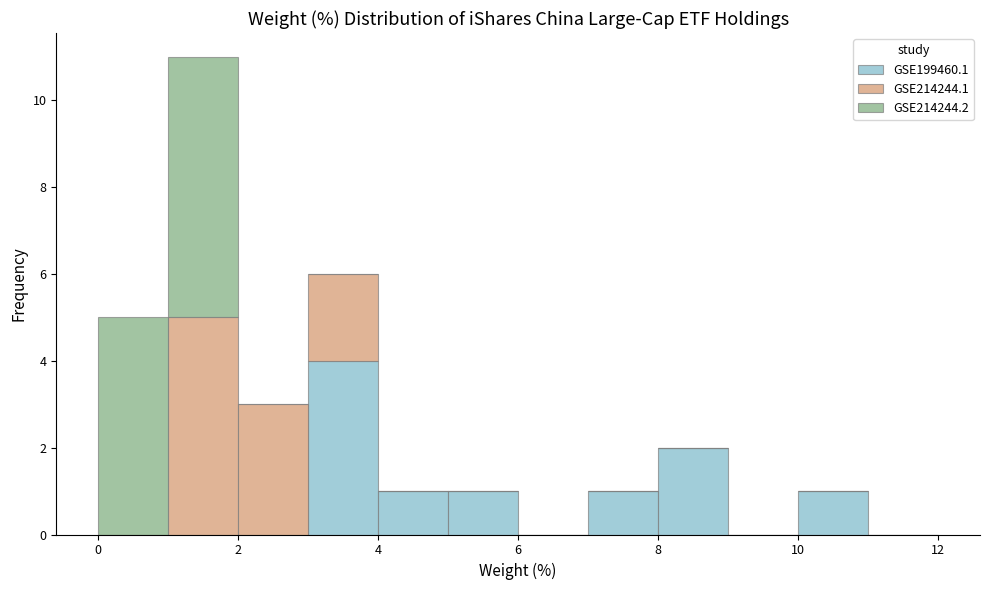

Reading left to right, list every stacked bar in this chart as the range it spans on the x-axis followed by its total height. The values are not printed on the chart, so give them approximately, as read against the axis.

0 to 1: 5
1 to 2: 11
2 to 3: 3
3 to 4: 6
4 to 5: 1
5 to 6: 1
6 to 7: 0
7 to 8: 1
8 to 9: 2
9 to 10: 0
10 to 11: 1
11 to 12: 0